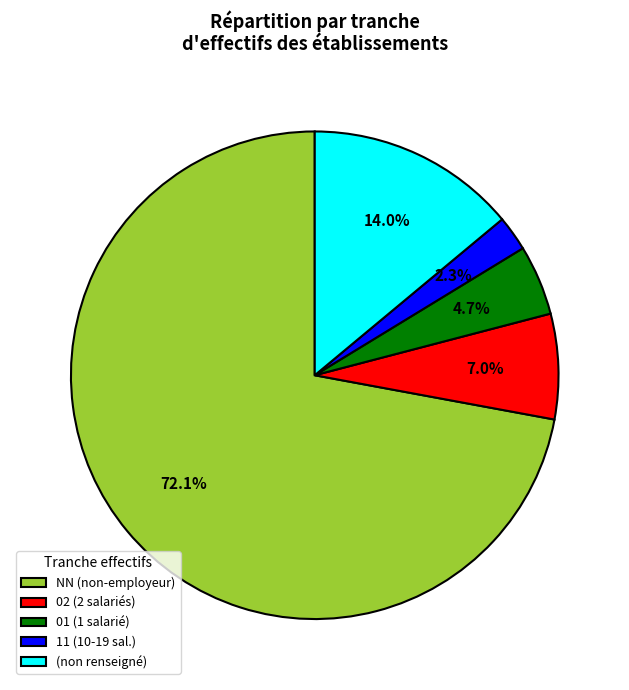

Which category has the biggest portion of the pie?

NN (non-employeur)